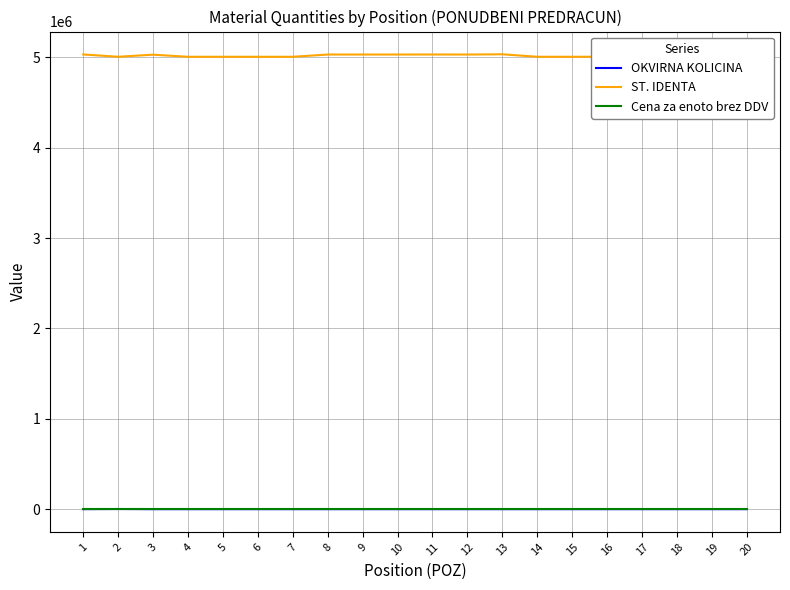

True or false: ST. IDENTA and OKVIRNA KOLICINA intersect in this chart.

False